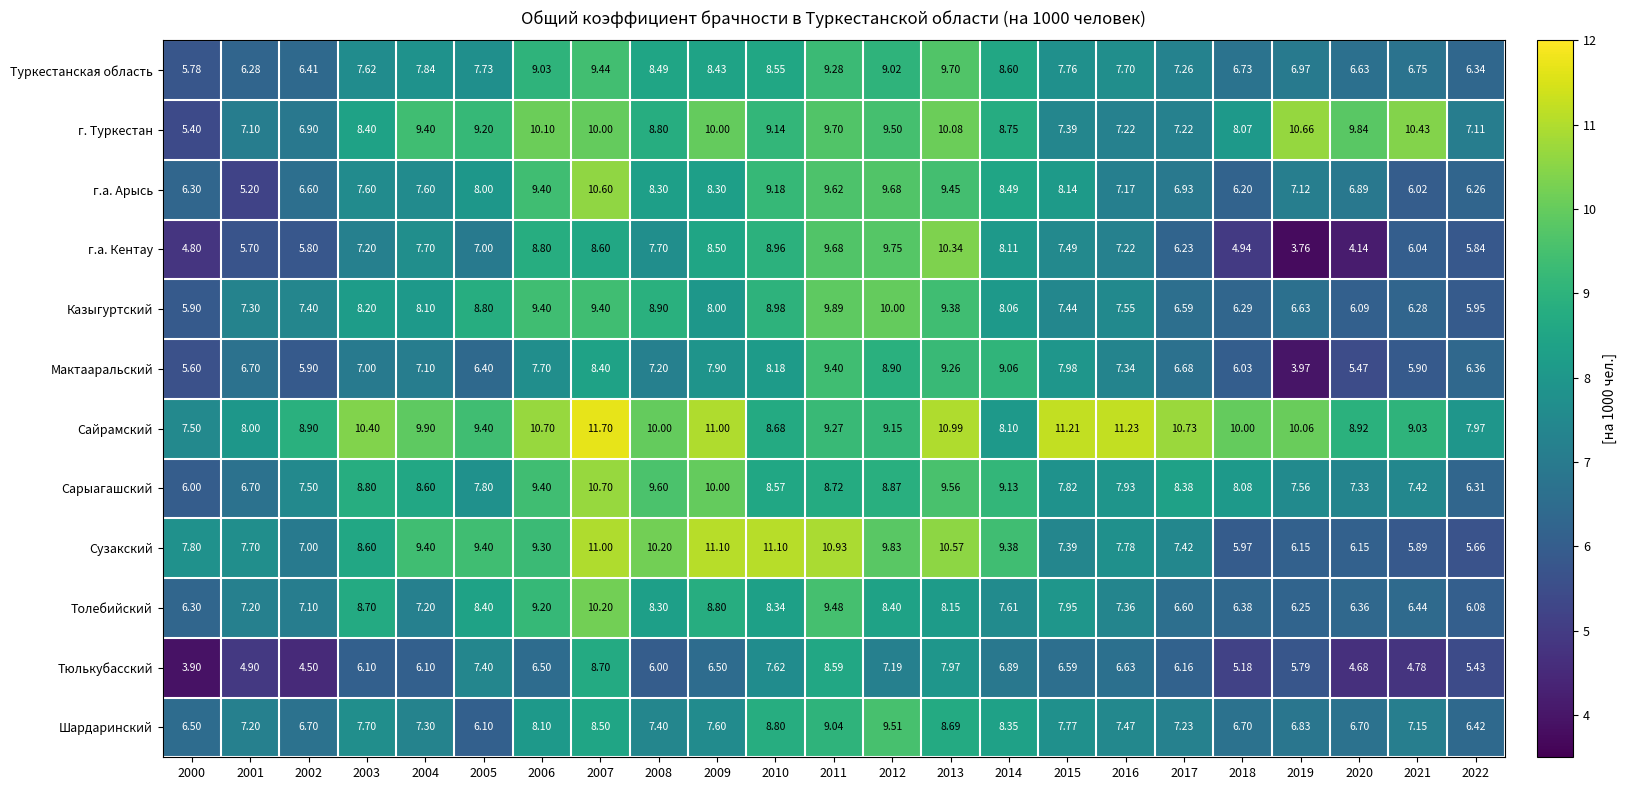

Rank the series at 2021 from lowest to highest value.

Тюлькубасский, Сузакский, Мактааральский, г.а. Арысь, г.а. Кентау, Казыгуртский, Толебийский, Туркестанская область, Шардаринский, Сарыагашский, Сайрамский, г. Туркестан